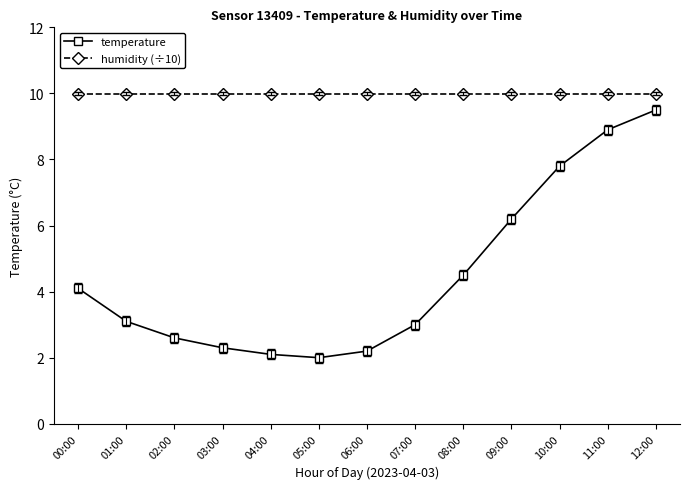

Where does the temperature series first go above 3?

00:00